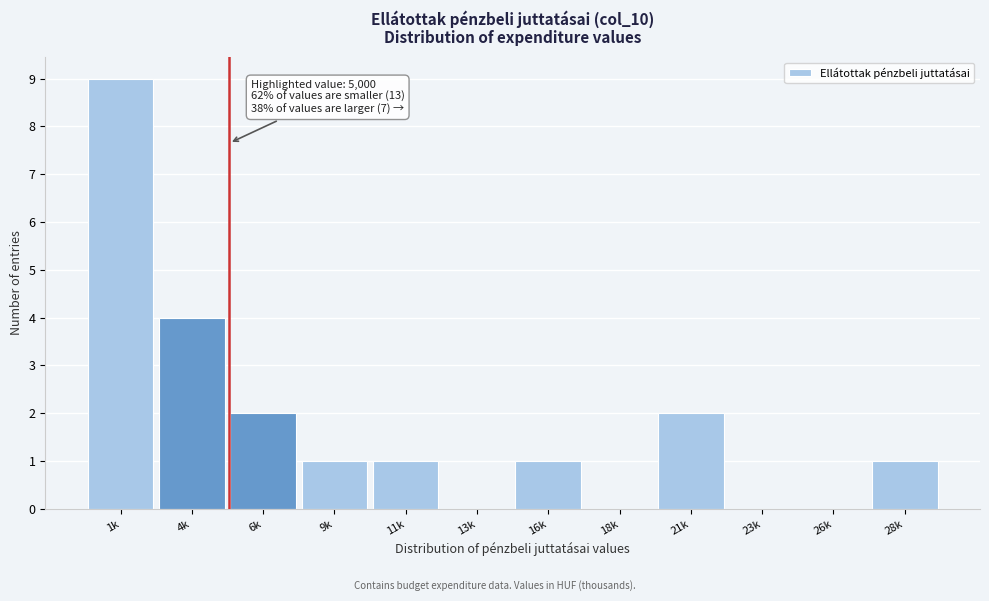

Reading left to right, list all the values displayed in this chart.

1k=9	4k=4	6k=2	9k=1	11k=1	13k=0	16k=1	18k=0	21k=2	23k=0	26k=0	28k=1